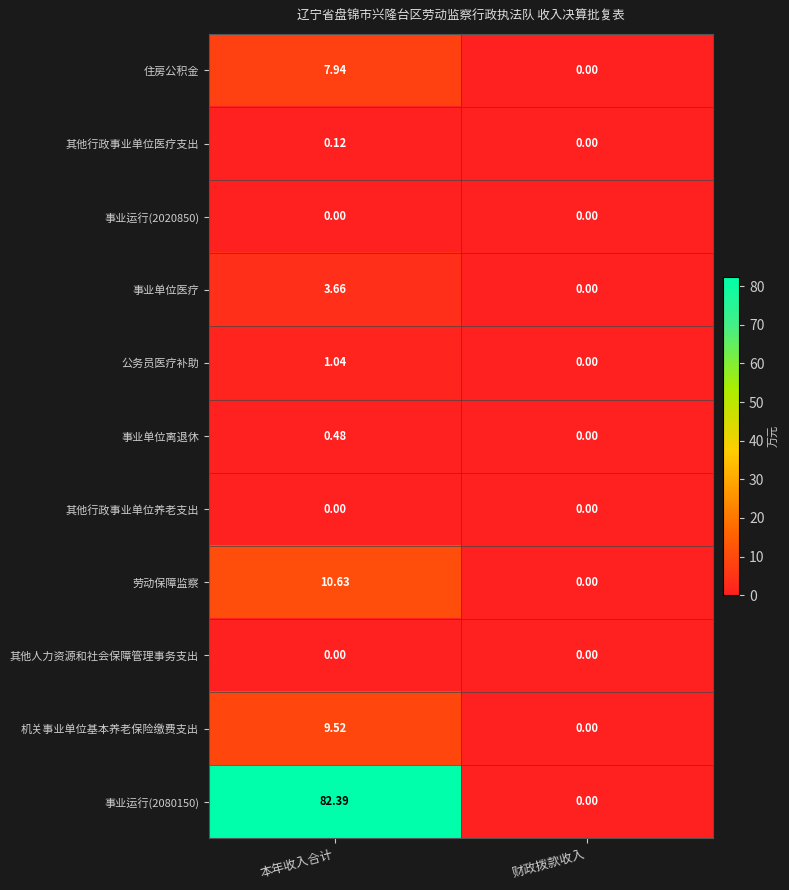

At which label does 机关事业单位基本养老保险缴费支出 first exceed 9?

本年收入合计